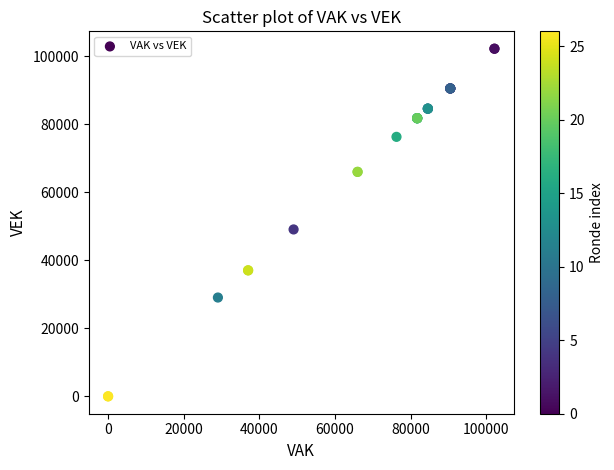

What Y value in the scatter plot is closest to 51091?

49060